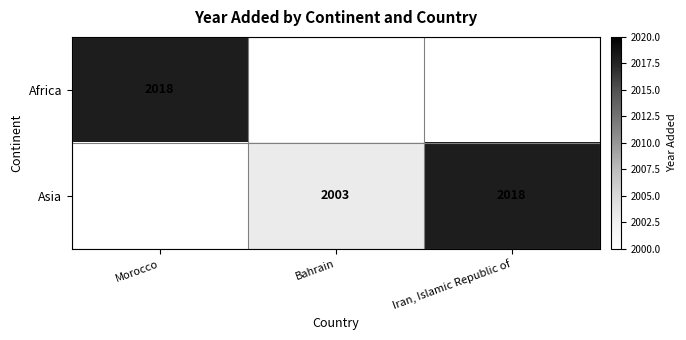

The Asia series shows 2018 at Iran, Islamic Republic of. True or false?

True